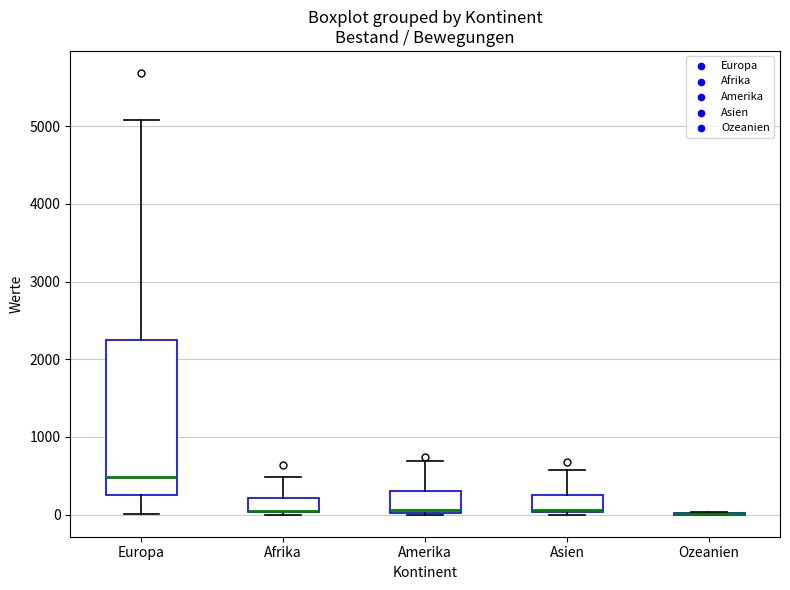

Reading left to right, transcribe this box plot: for each box, give where its median line is, the range the box spans, and where its two whiskers end, as read against the y-axis. The values are not printed on the chart, so give them approximately, as read against the axis.

Europa: median 500, box 200 to 2200, whiskers 0 to 5100
Afrika: median 0 (drawn on the box's lower edge), box 0 to 200, whiskers 0 (just below the box's lower edge) to 500
Amerika: median 100, box 0 to 300, whiskers 0 to 700
Asien: median 100 (drawn on the box's lower edge), box 0 to 300, whiskers 0 (just below the box's lower edge) to 600
Ozeanien: box collapsed to a line at 0, whiskers 0 to 0